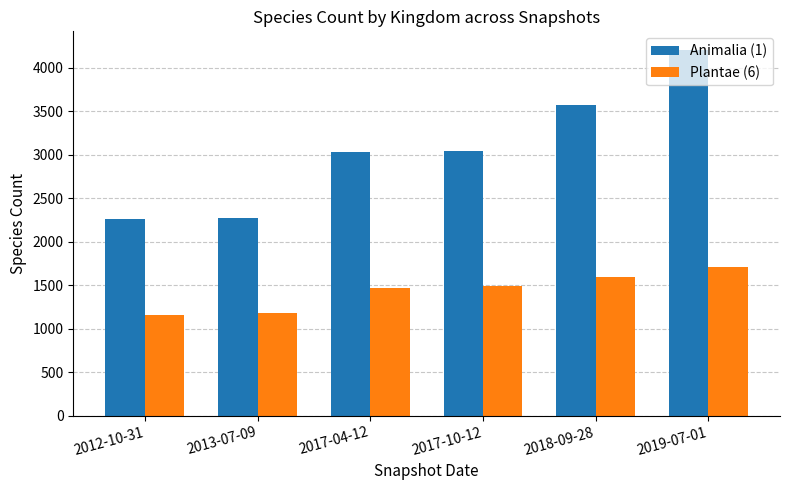

What are all the series names shown in the legend?

Animalia (1), Plantae (6)